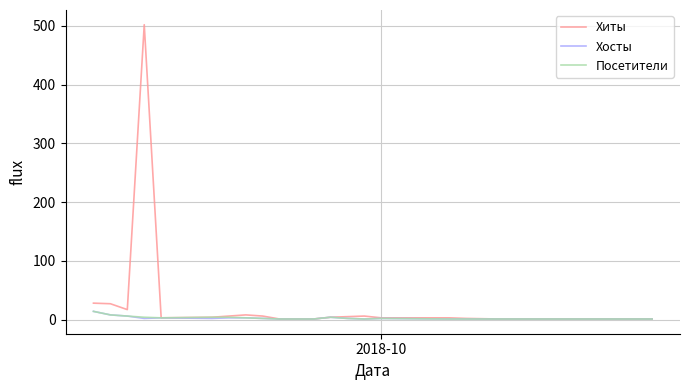

What is the highest value of the Хосты series?

14